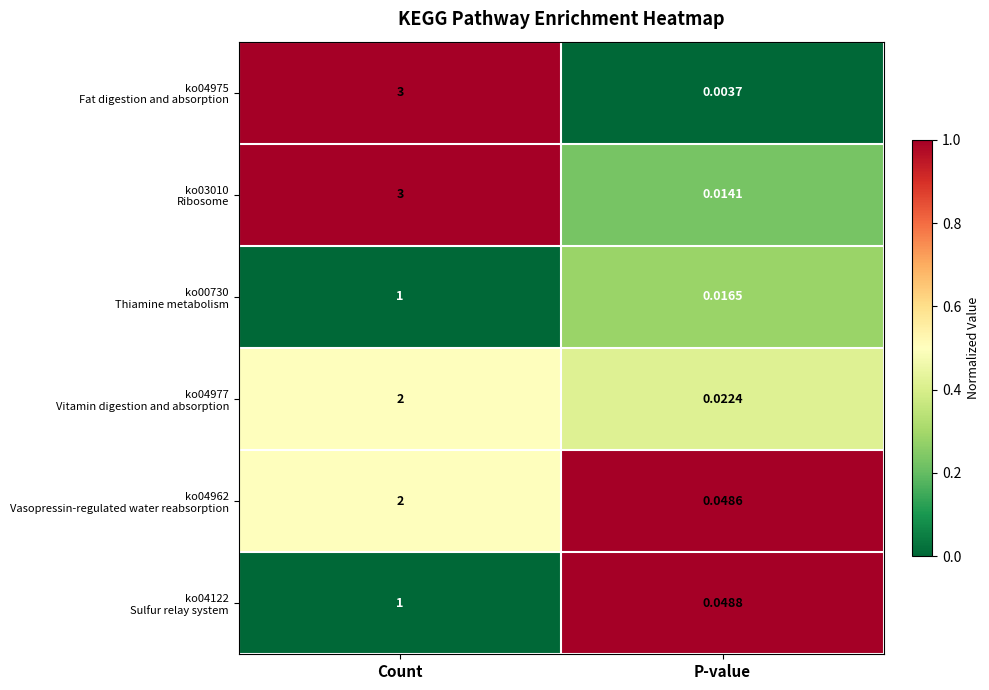

Count the number of categories in the chart.

2